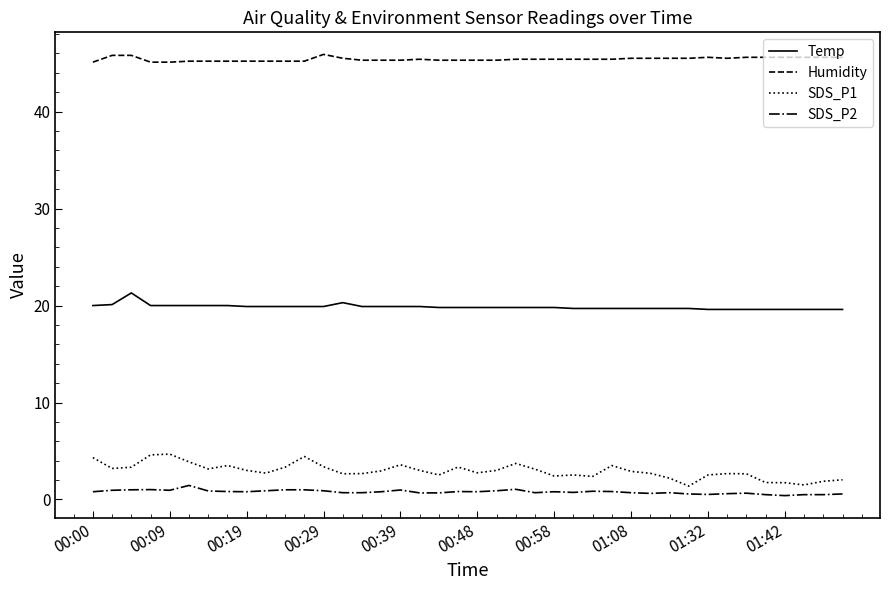

What is the difference between the maximum and minimum values in the Humidity series?

0.8